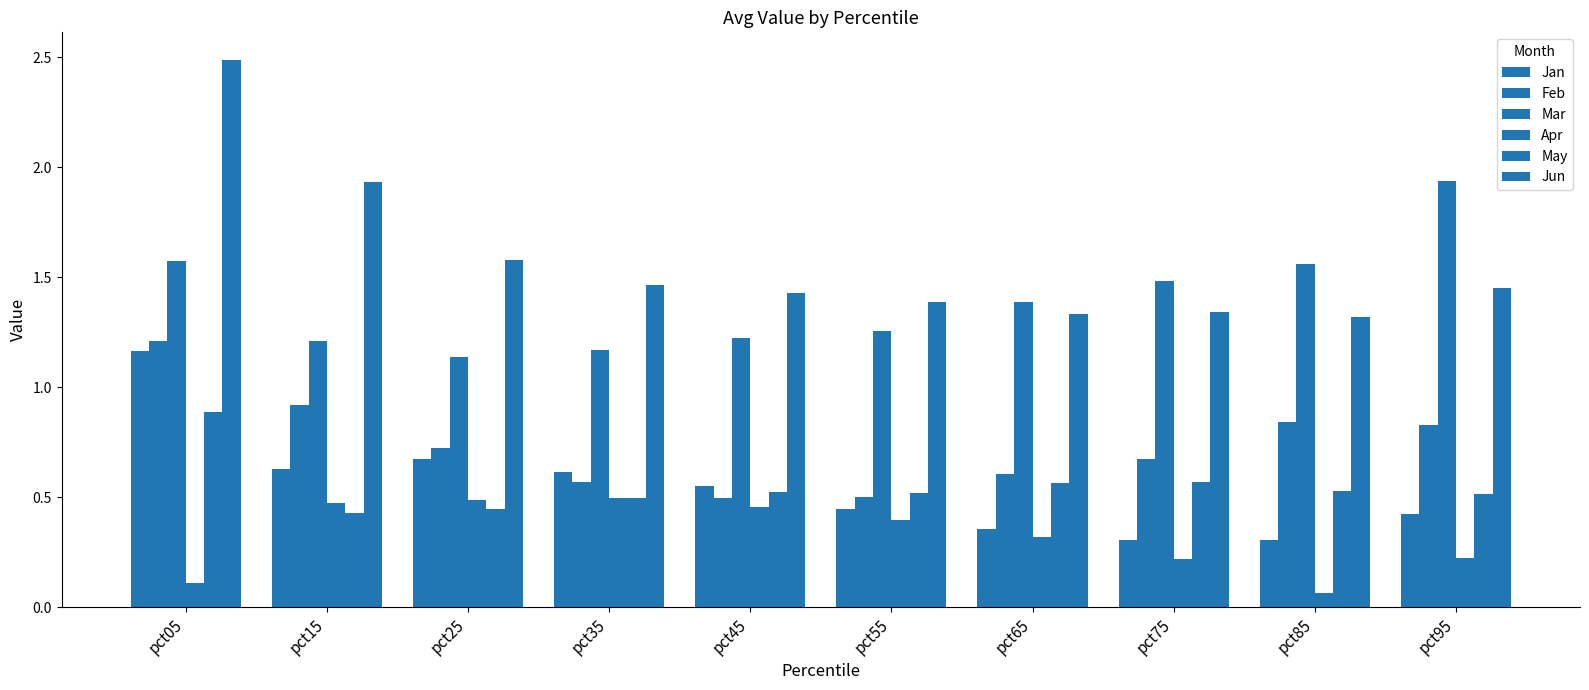

What is the sum of the Jun values at pct25 and pct35?

3.0